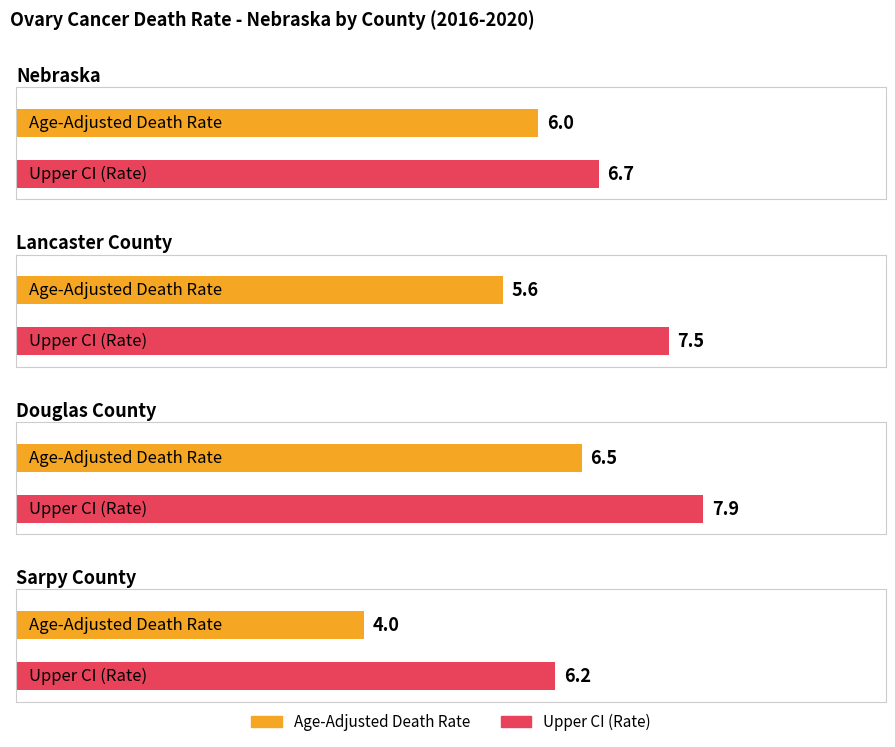

What is the value of the Upper CI bar at the 4th from the left?

6.2